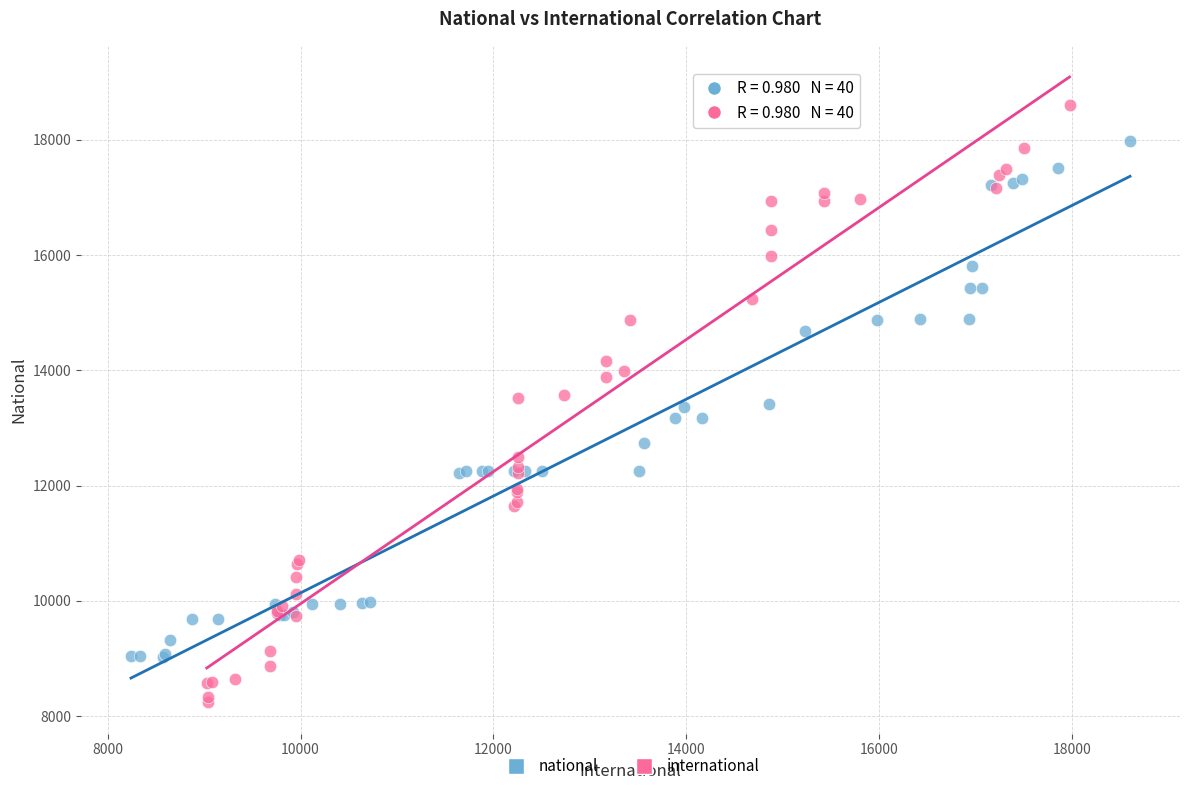

Which series has the widest spread of Y values?

international